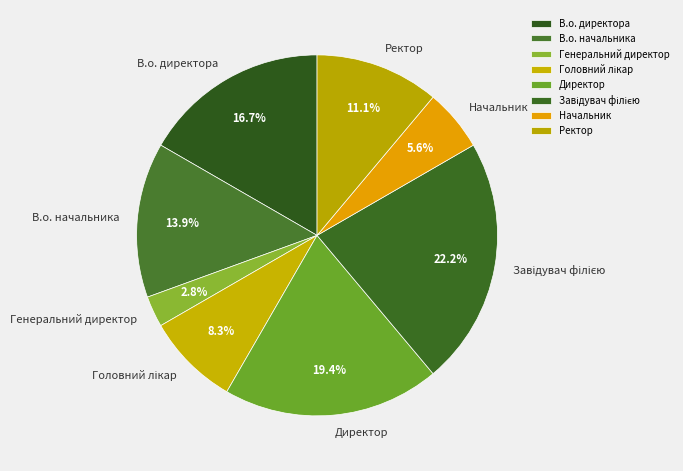

Is Ректор the majority of the pie?

No